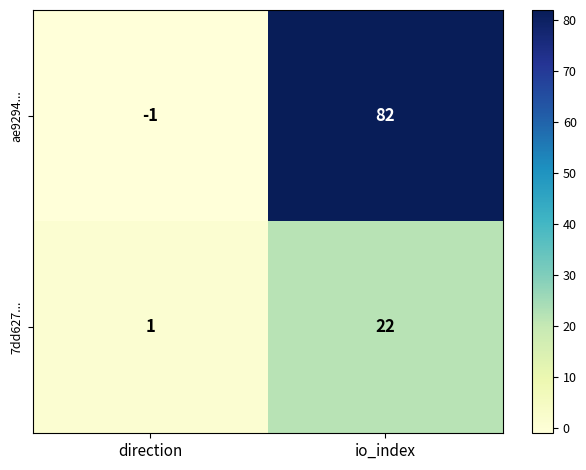

At which label does 7dd627... reach its minimum?

direction